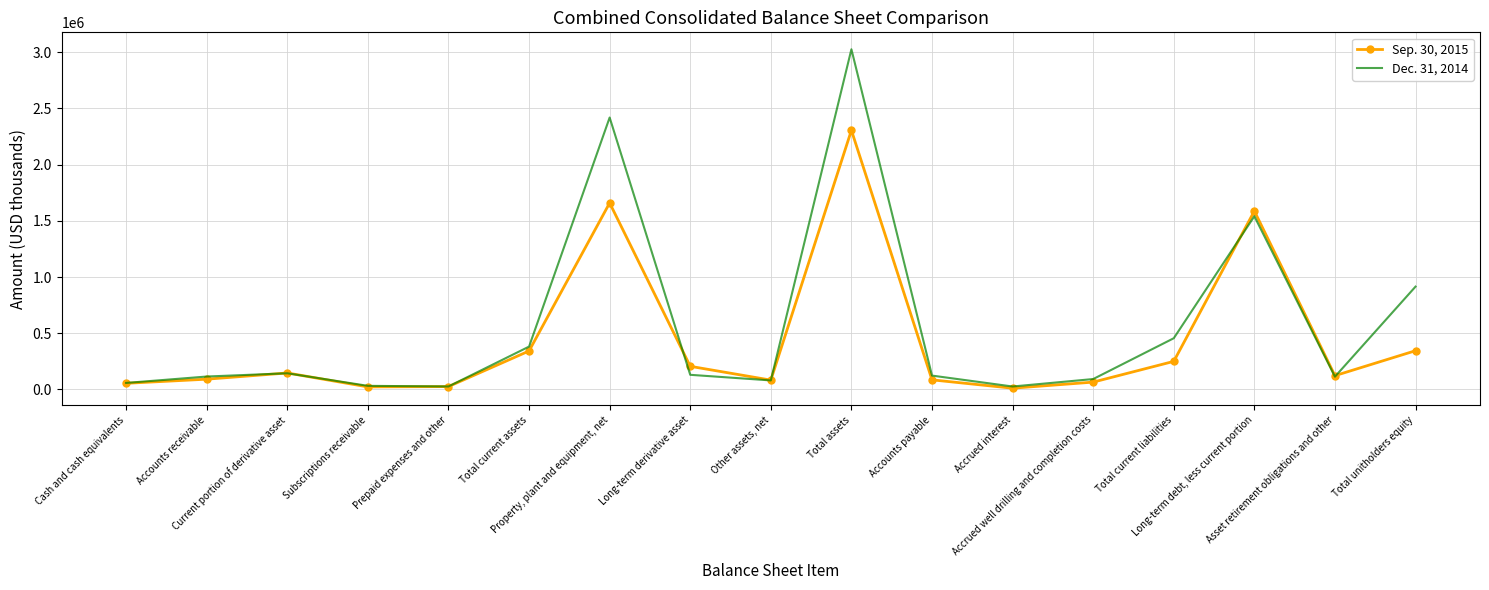

What is the difference between the second highest and minimum values in the Sep. 30, 2015 series?

1647930